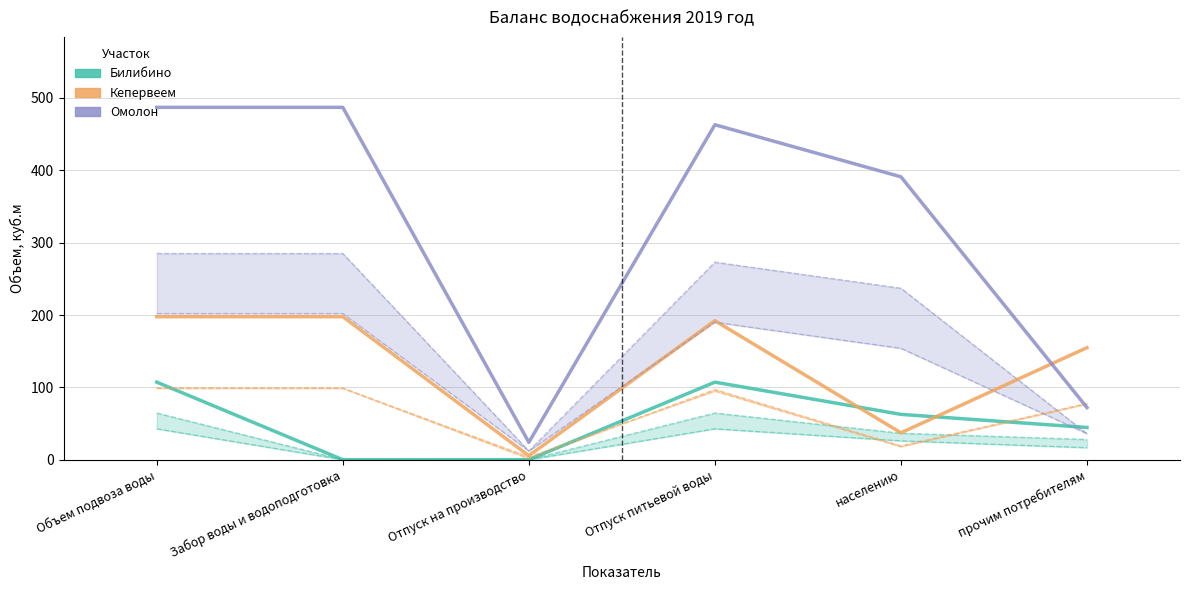

Reading right to left, list all the values displayed in this chart.

Билибино: 44.5	62.6	107.2	0.0	0.0	107.2
Кепервеем: 154.9	37.2	192.1	5.5	197.7	197.7
Омолон: 72.0	391.0	463.0	24.0	487.0	487.0